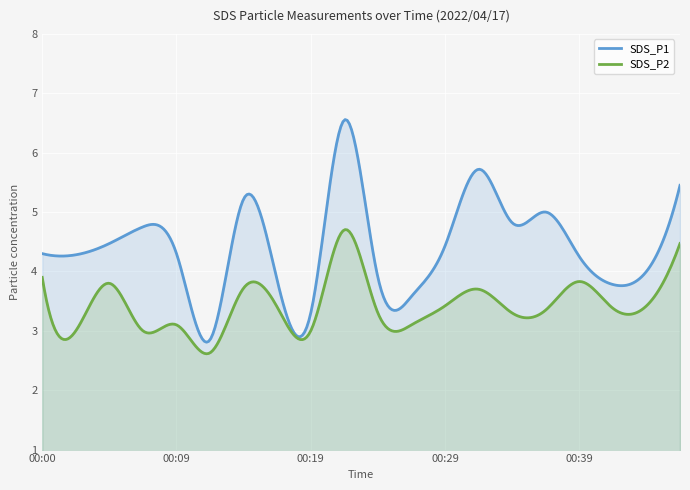

Which category has the lowest value across all series?

00:12